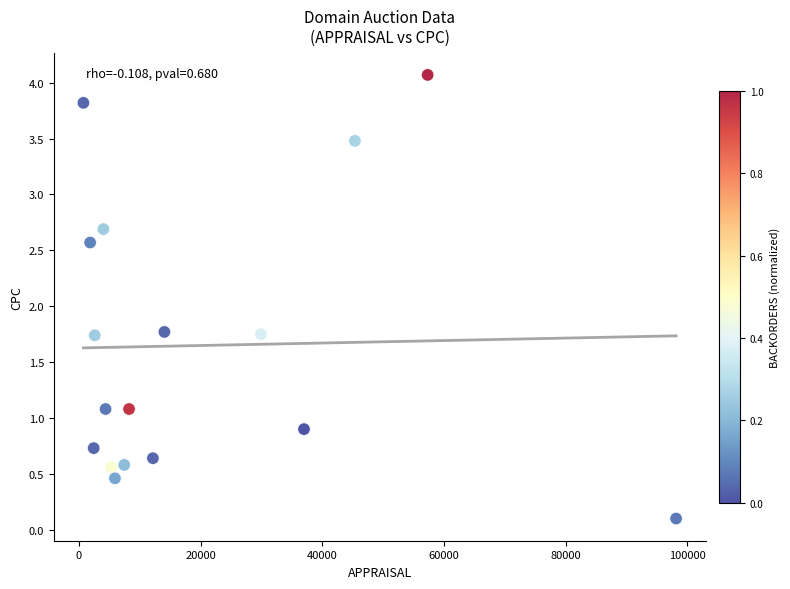

What is the range of X values (max minus min)?

97373.0